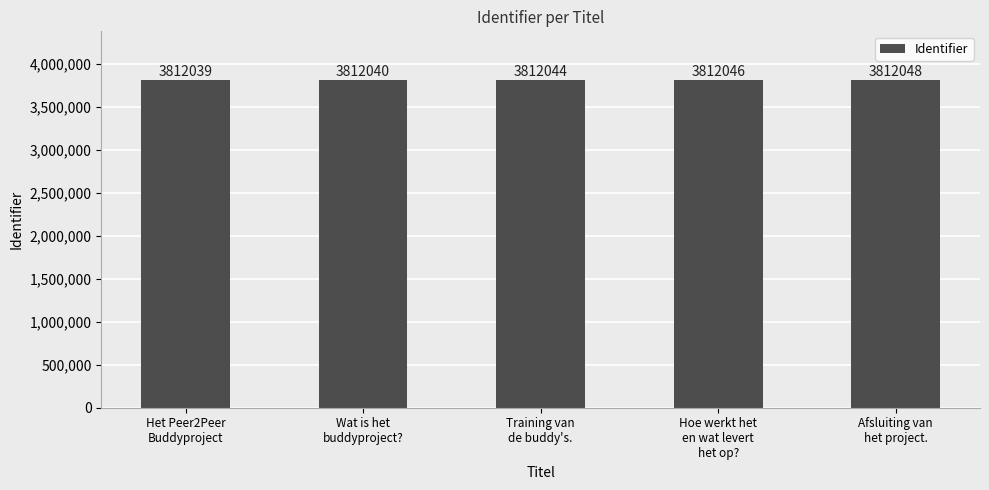

Reading left to right, what are all the values shown in this chart?

Het Peer2Peer
Buddyproject=3812039	Wat is het
buddyproject?=3812040	Training van
de buddy's.=3812044	Hoe werkt het
en wat levert
het op?=3812046	Afsluiting van
het project.=3812048